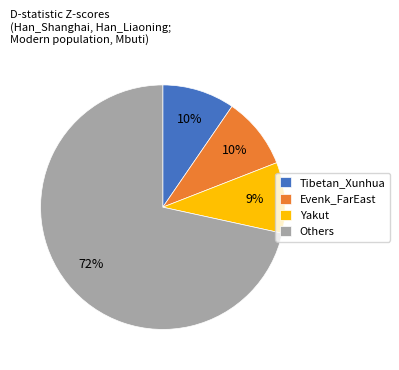

Is there a majority slice in this chart?

Yes